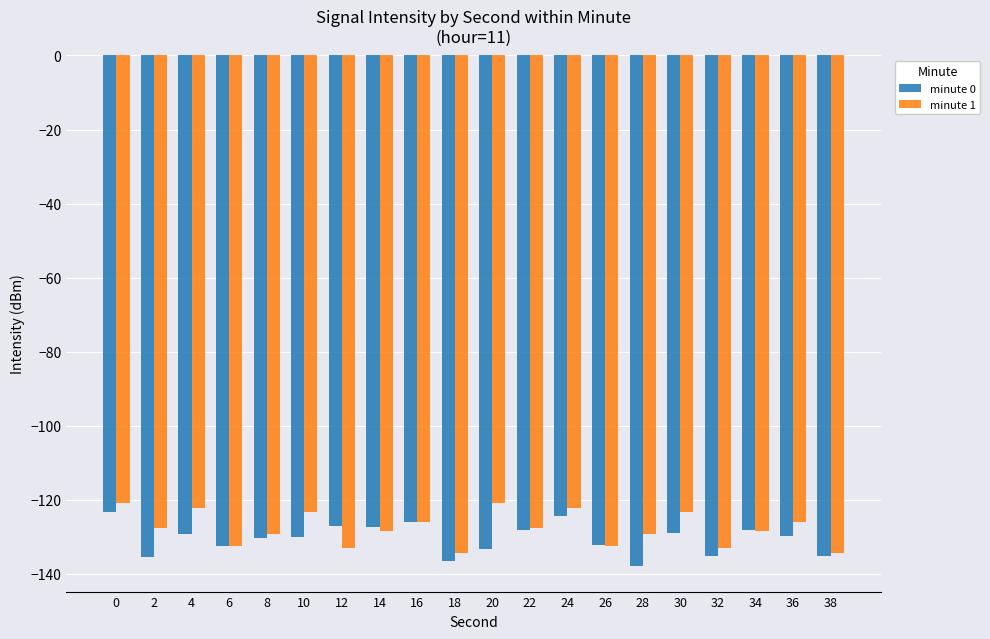

Is the value of minute 0 at 2 greater than the value of minute 1 at 14?

No